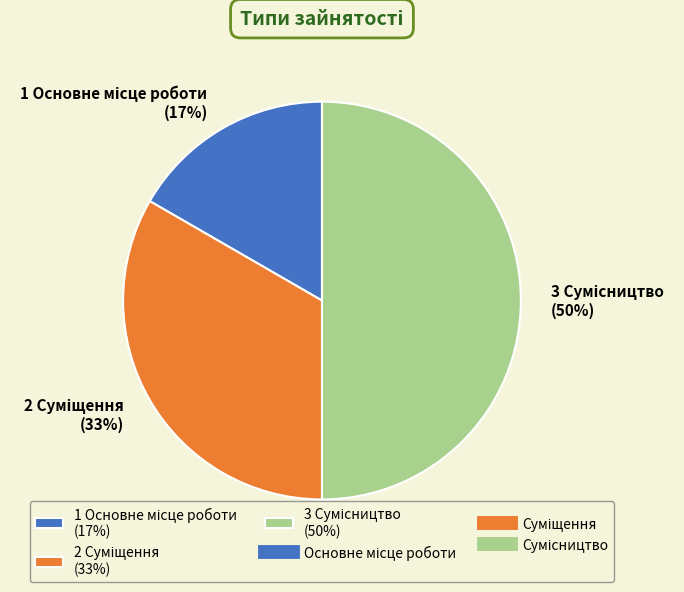

To the nearest percent, what is the average slice percentage?

33%